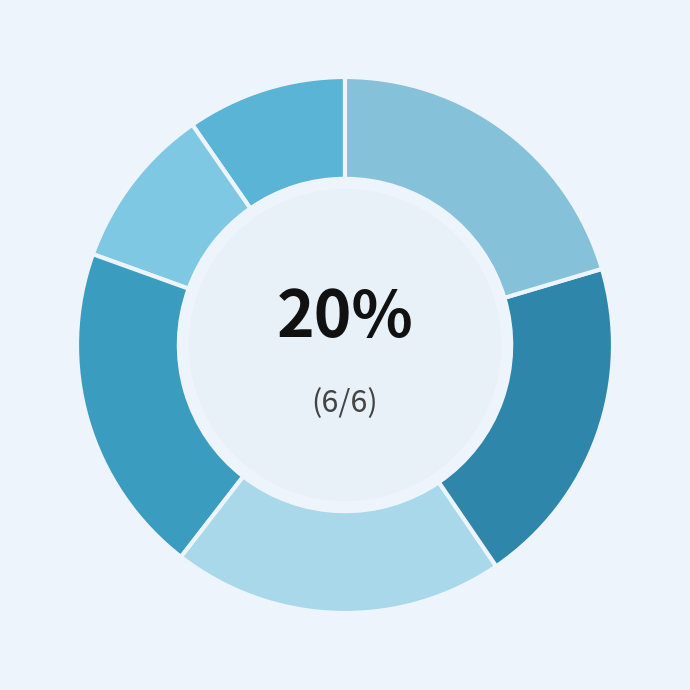

True or false: Front Matter accounts for 17% of the total.

False